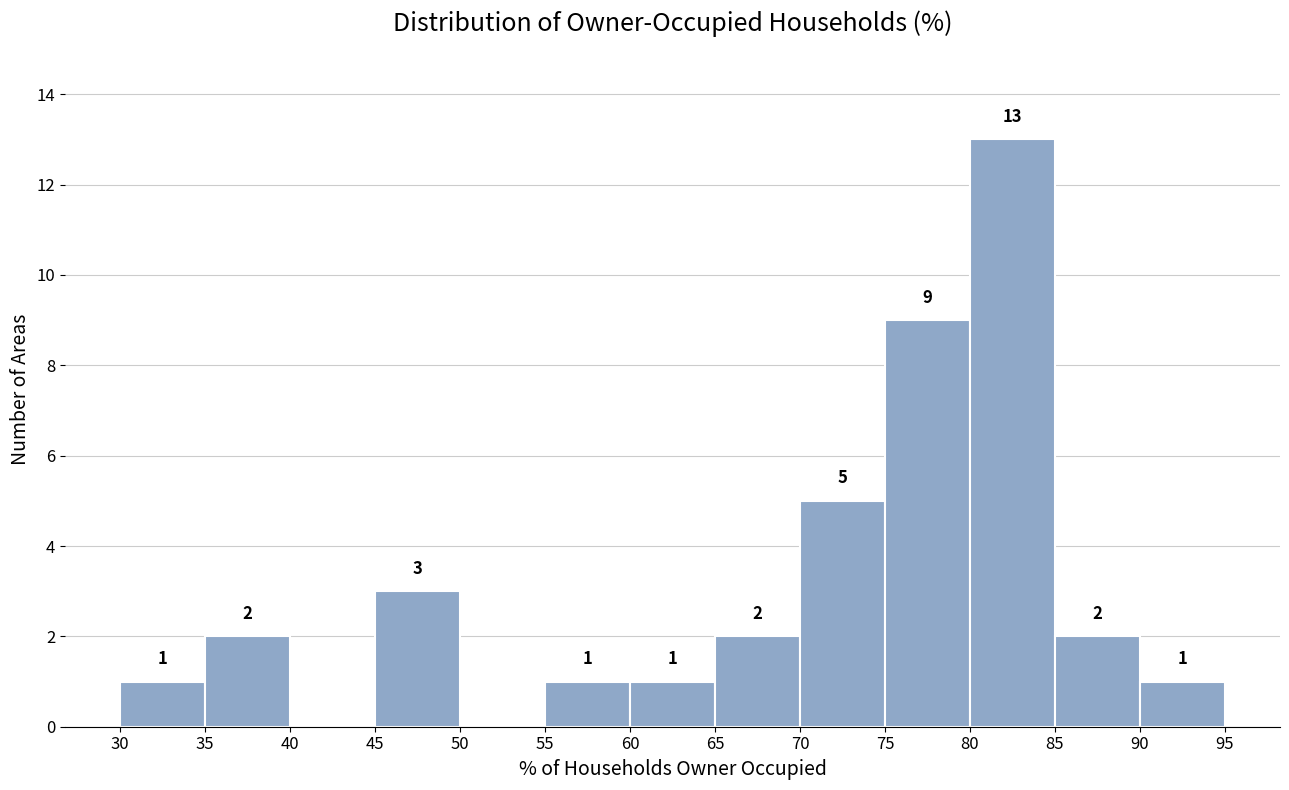

Over which range of the x-axis is the bar tallest?

80 to 85